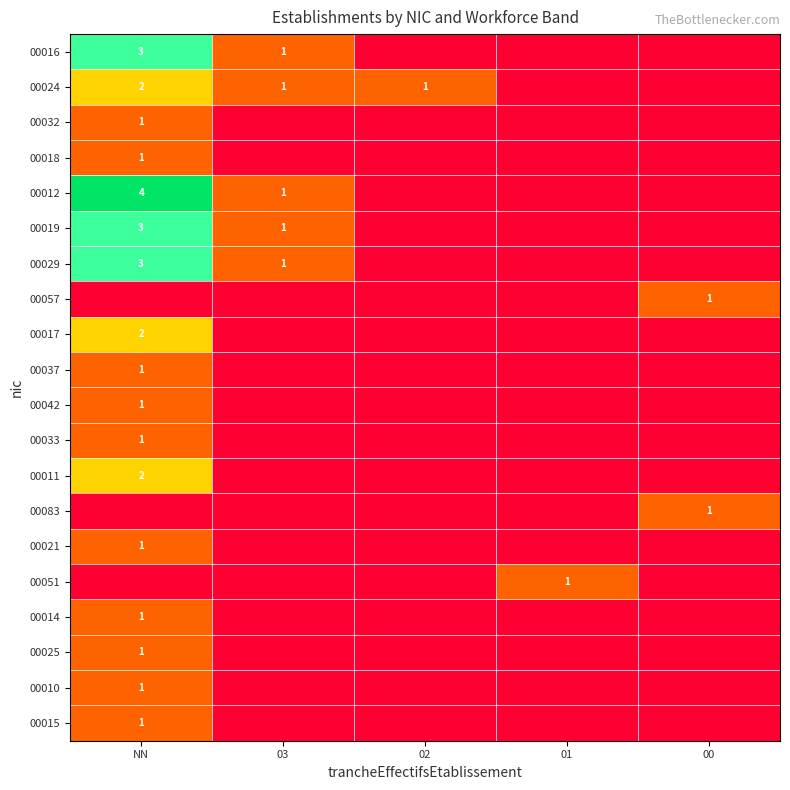

True or false: 00010 has a value of 2 at NN.

False